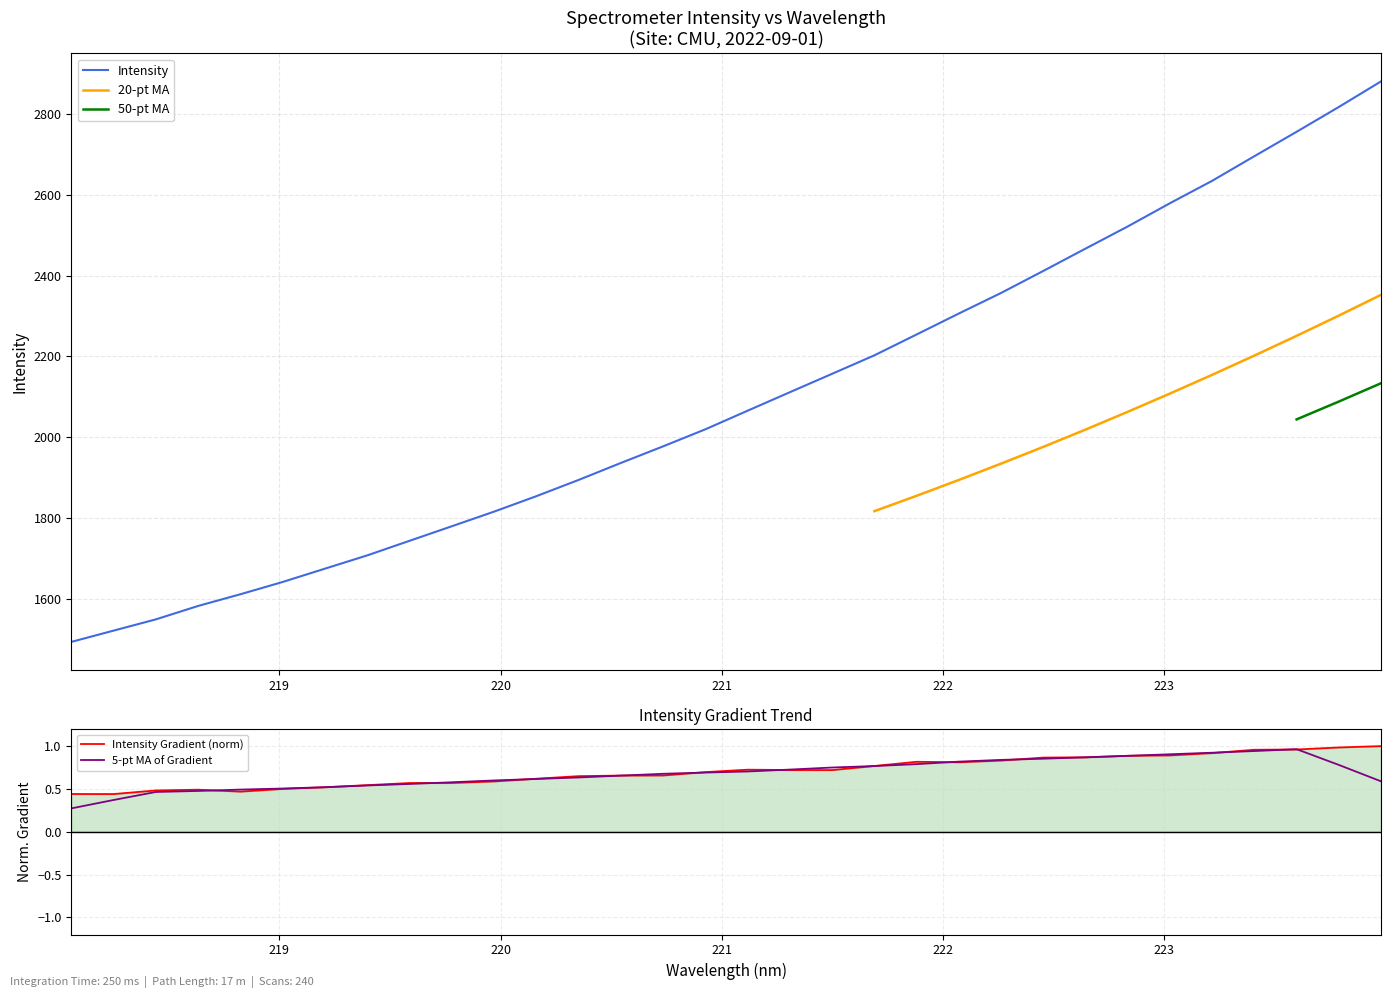

True or false: Intensity and 5-pt MA of Gradient cross at least once.

False